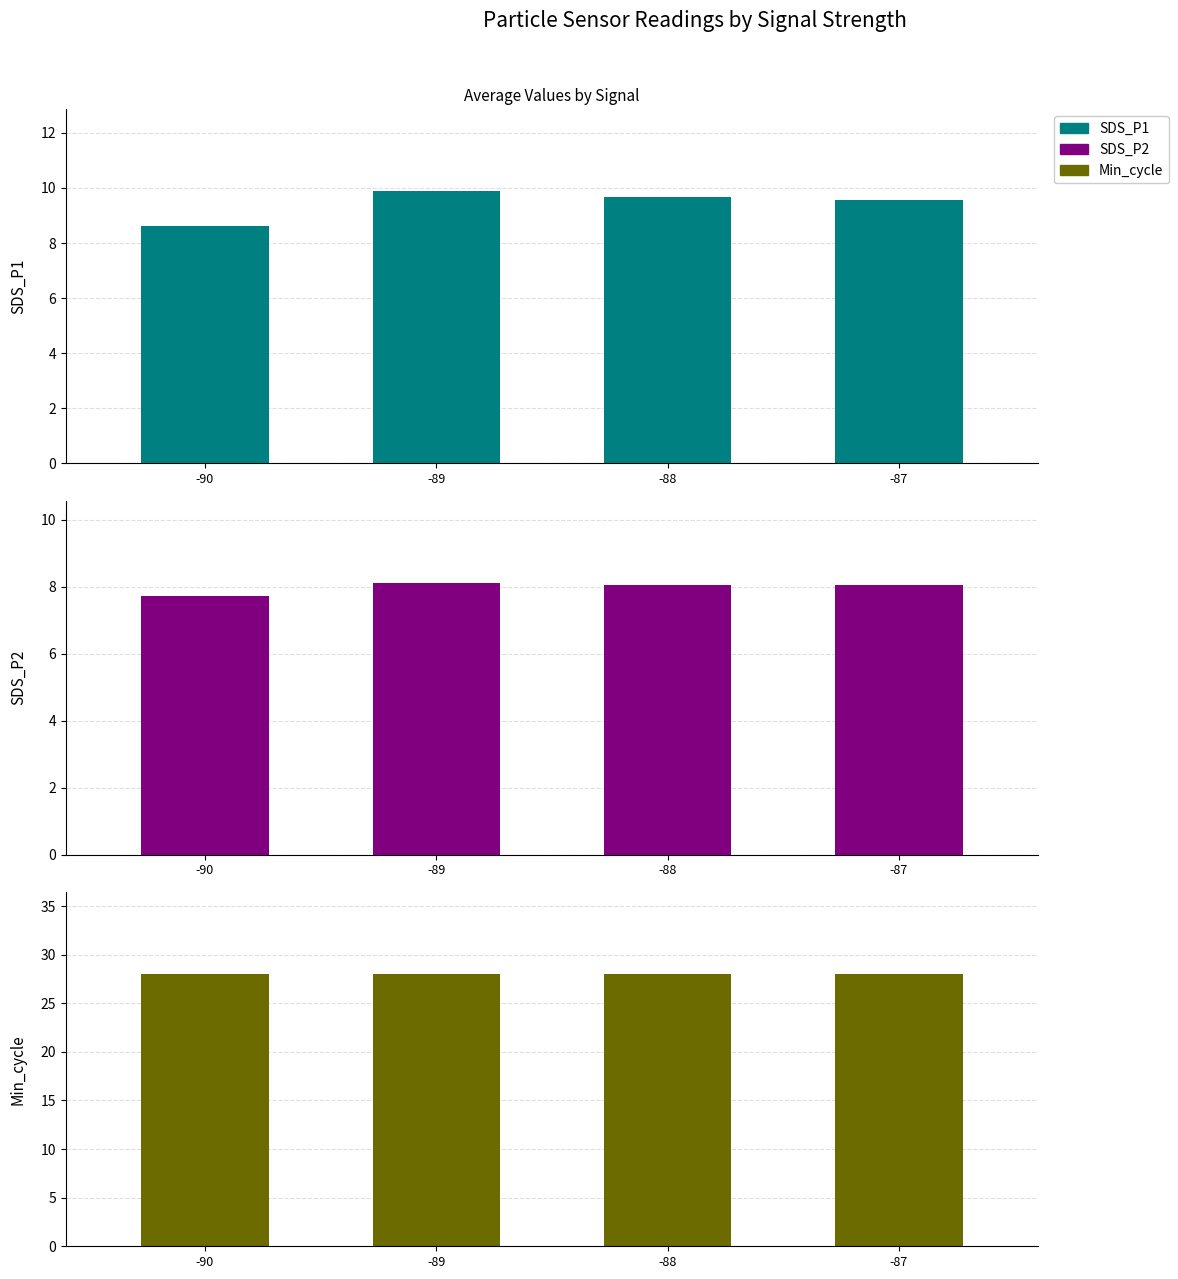

How many series are shown in this chart?

3